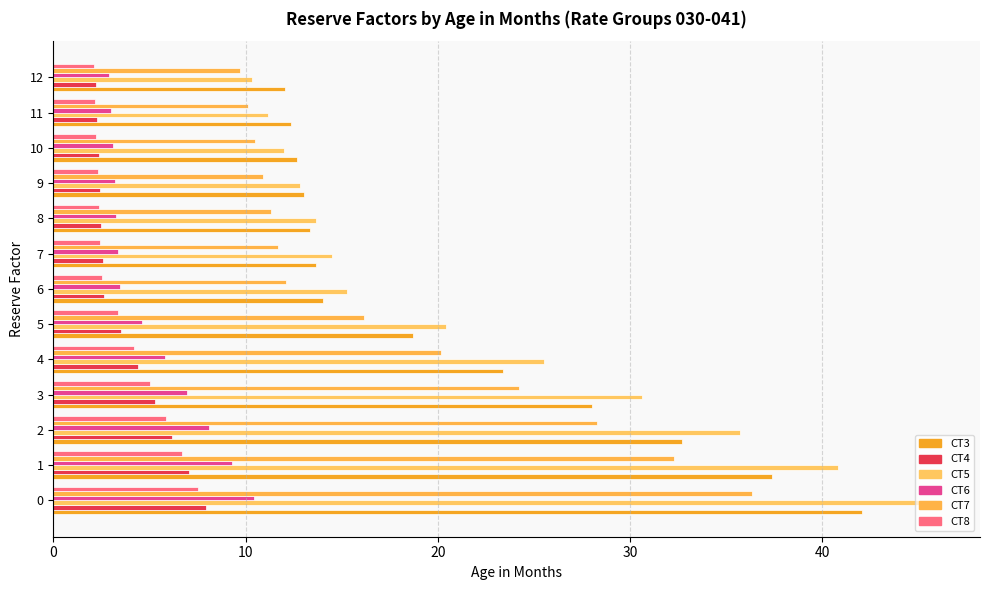

Reading left to right, what are all the values shown in this chart?

CT3: 42.1	37.4	32.7	28.0	23.4	18.7	14.0	13.7	13.4	13.0	12.7	12.4	12.0
CT4: 7.9	7.1	6.2	5.3	4.4	3.5	2.6	2.6	2.5	2.4	2.4	2.3	2.2
CT5: 45.9	40.8	35.7	30.6	25.5	20.4	15.3	14.5	13.7	12.8	12.0	11.2	10.4
CT6: 10.4	9.3	8.1	7.0	5.8	4.6	3.5	3.4	3.3	3.2	3.1	3.0	2.9
CT7: 36.3	32.3	28.3	24.2	20.2	16.2	12.1	11.7	11.3	10.9	10.5	10.1	9.7
CT8: 7.5	6.7	5.9	5.0	4.2	3.4	2.5	2.4	2.4	2.3	2.2	2.2	2.1